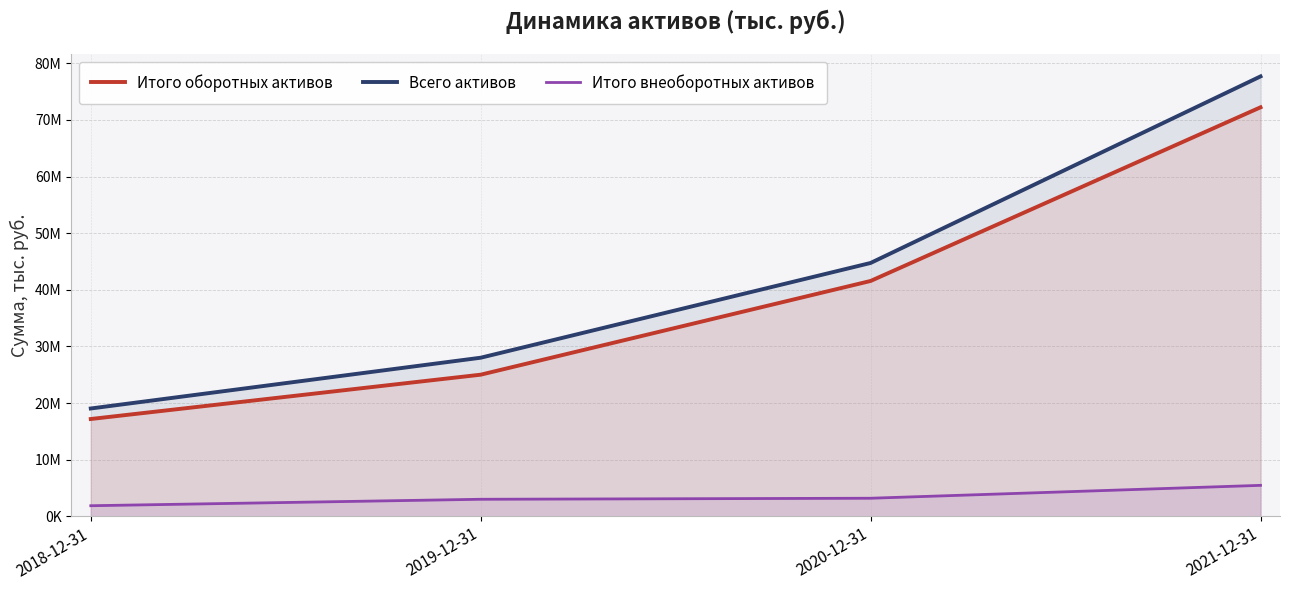

Which category has the highest value in the Итого оборотных активов series?

2021-12-31